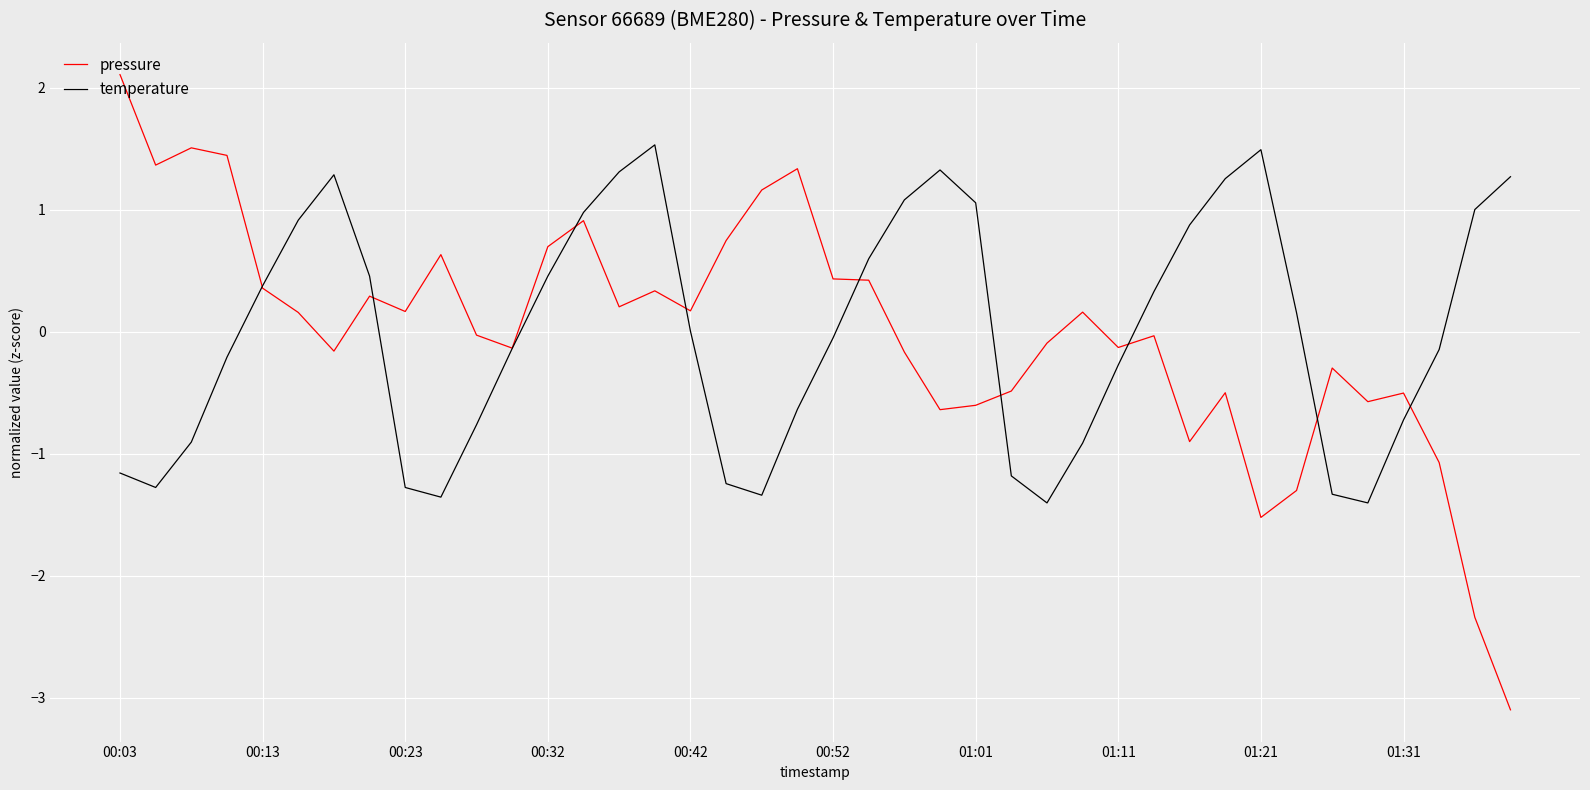

What is the lowest value of the pressure series?

-3.1